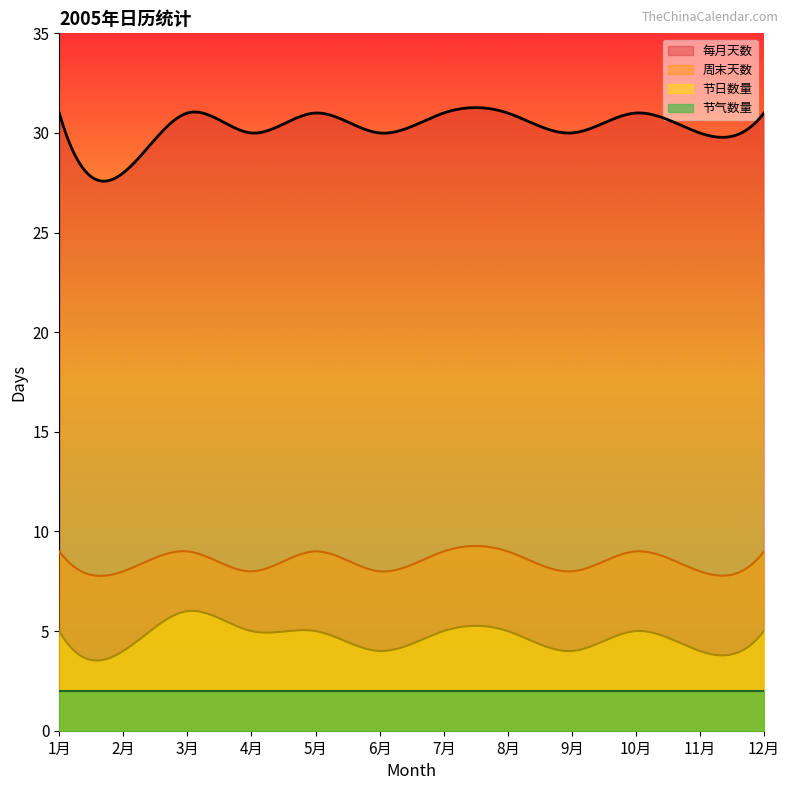

Which series has the widest spread of values?

每月天数